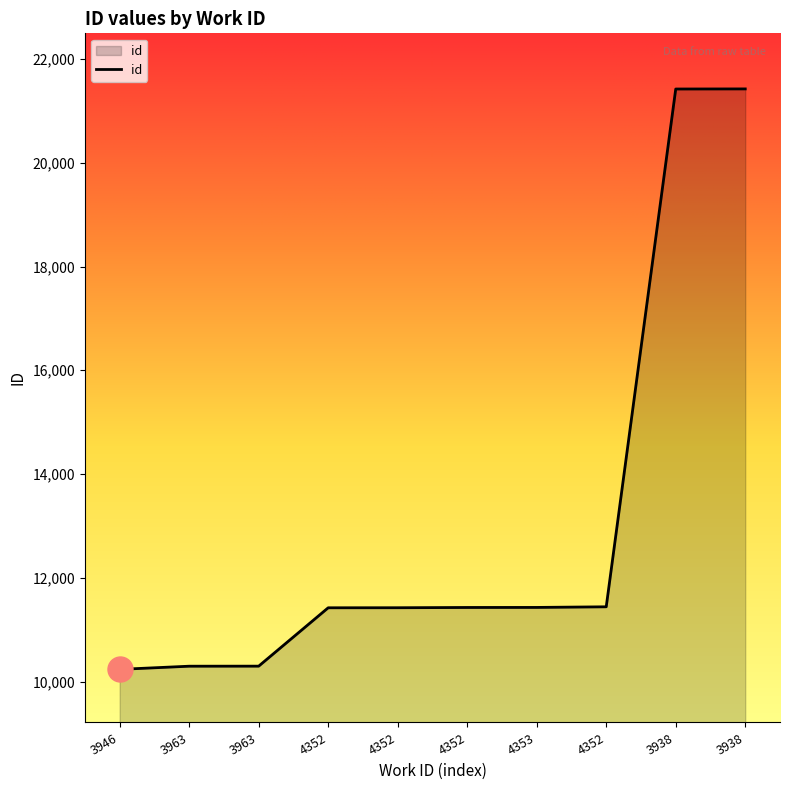

Is it true that the value at 3938 is 13982?

False